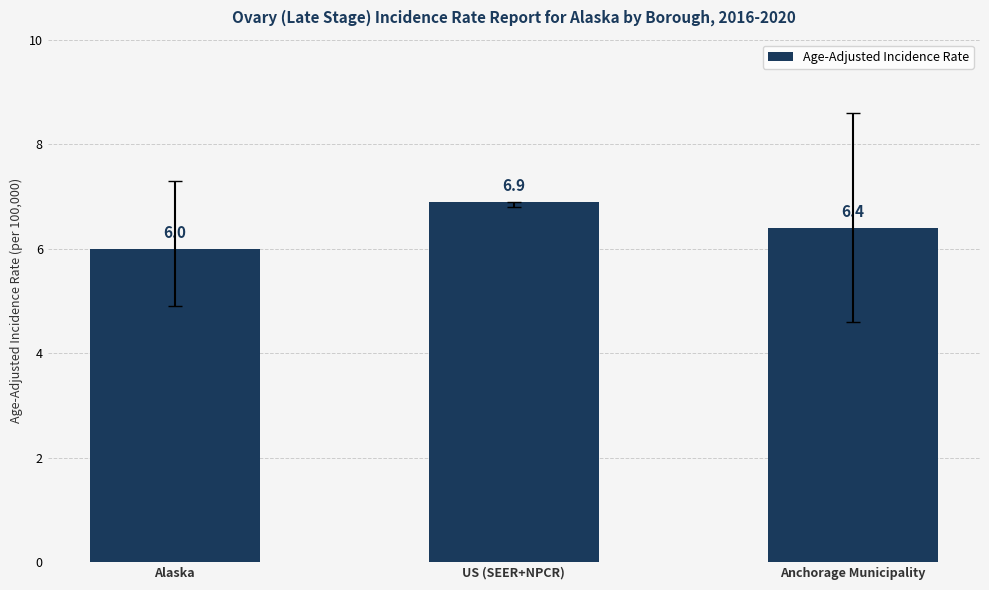

Are the bars horizontal?

No